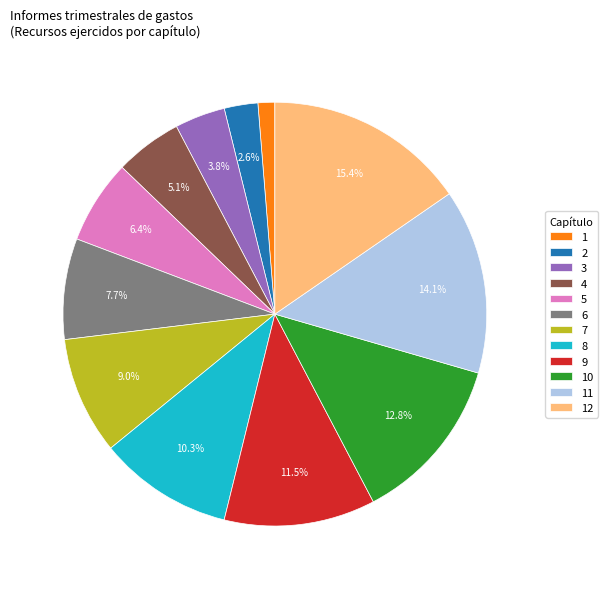

To the nearest percent, what is the difference between the largest and smallest slice percentages?

14%